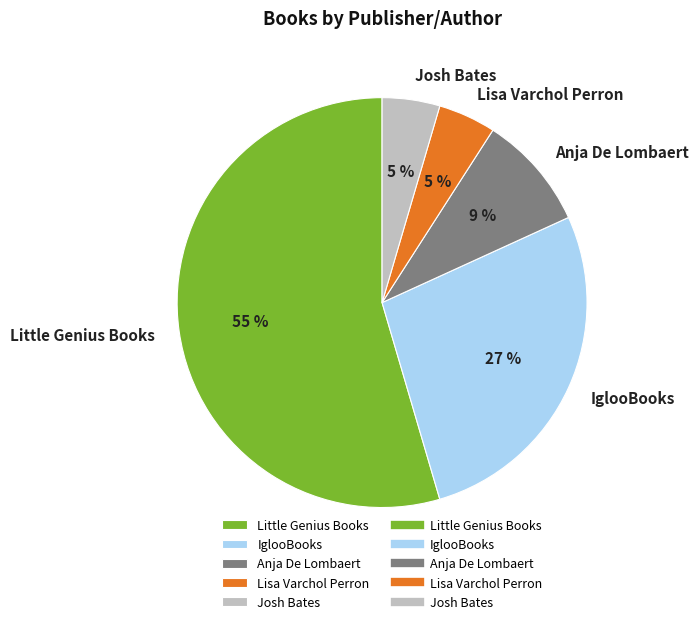

Is it true that IglooBooks is 27% of the pie?

True